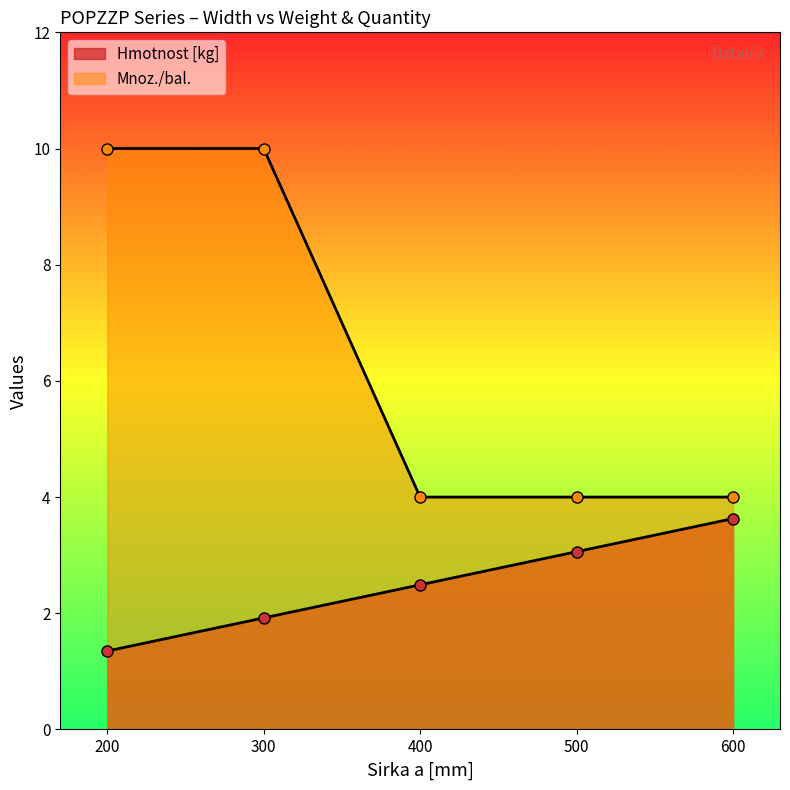

What is the difference between the maximum and second lowest values in the Hmotnost [kg] series?

1.7